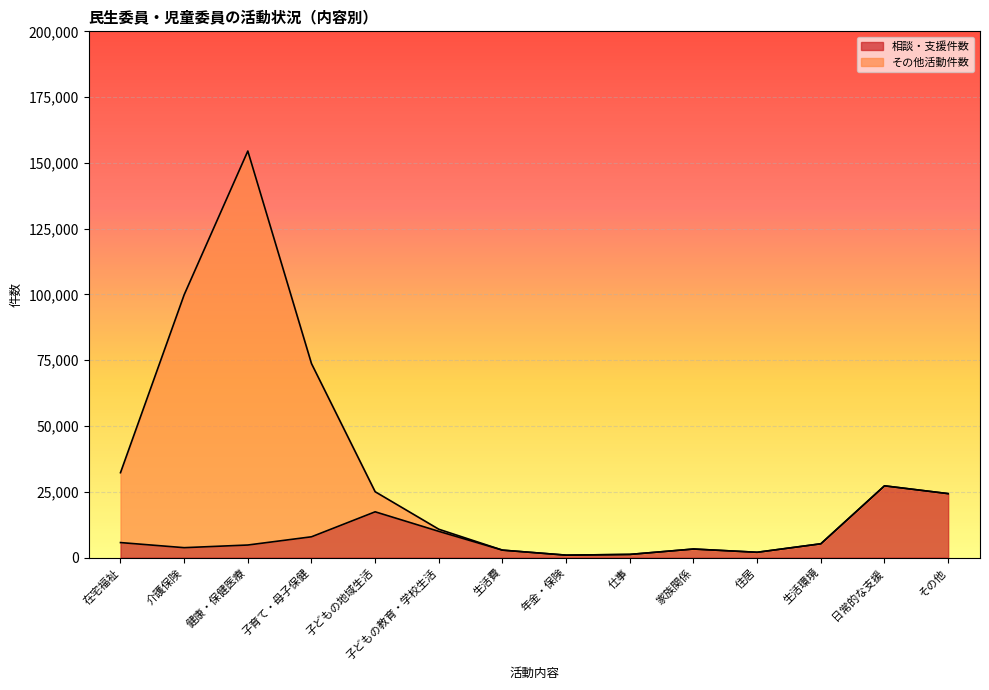

List the labels in order of 相談・支援件数 value, smallest first.

年金・保険, 仕事, 住居, 生活費, 家族関係, 介護保険, 健康・保健医療, 生活環境, 在宅福祉, 子育て・母子保健, 子どもの教育・学校生活, 子どもの地域生活, その他, 日常的な支援